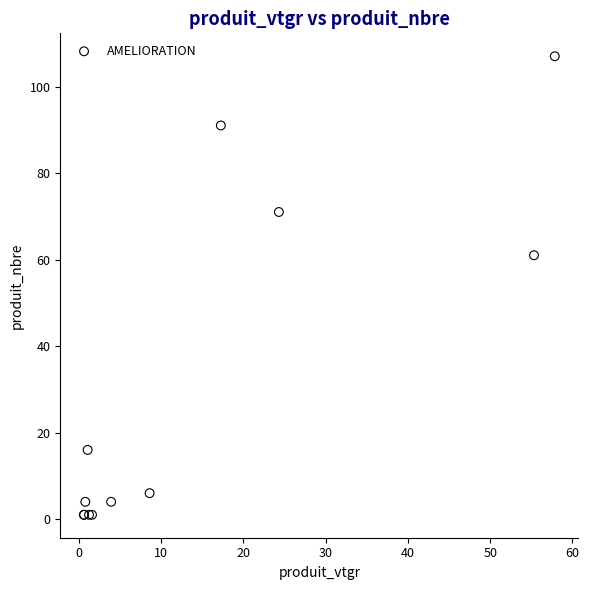

What Y value in the scatter plot is closest to 54?

61